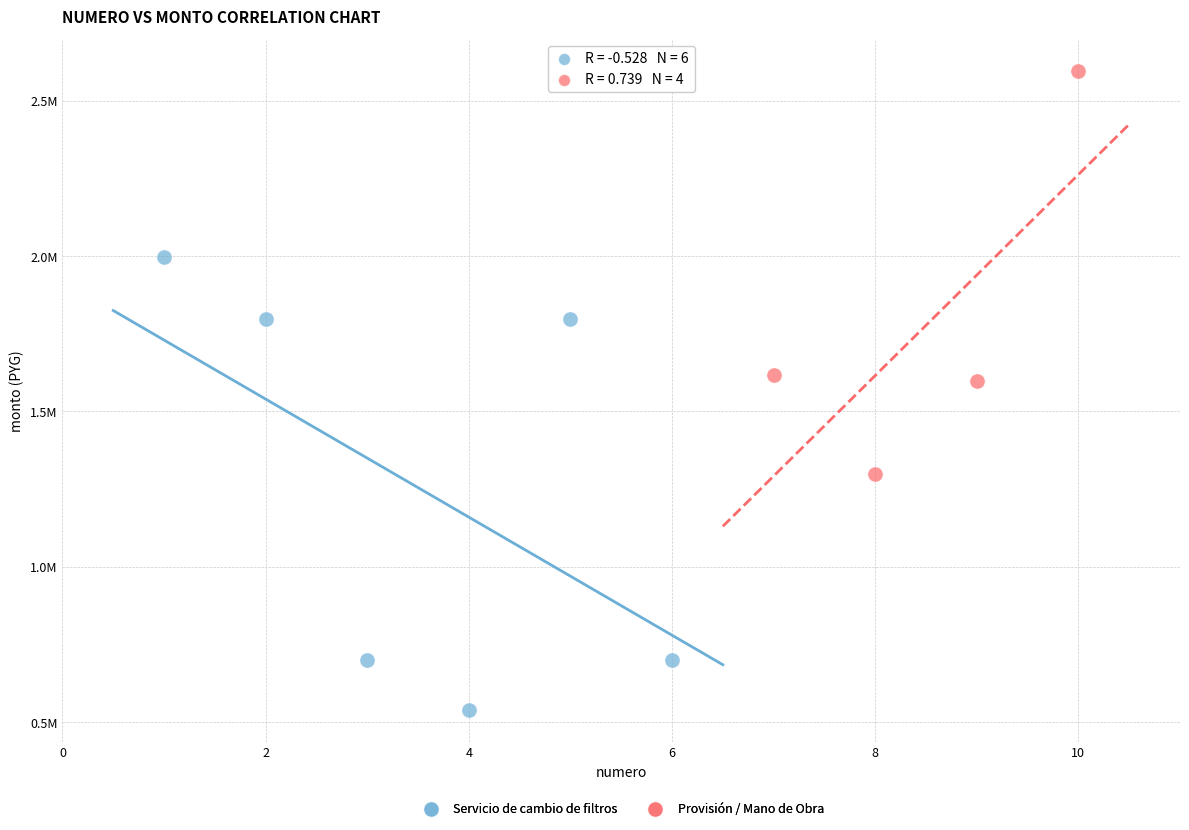

Which series contains the highest Y value?

Provisión / Mano de Obra